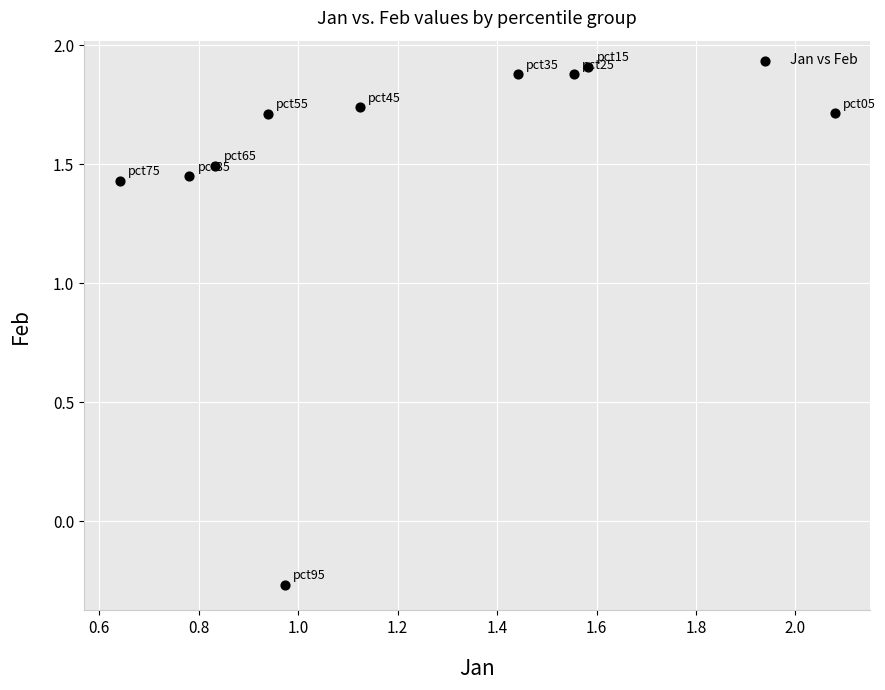

What is the range of Y values (max minus min)?

2.2